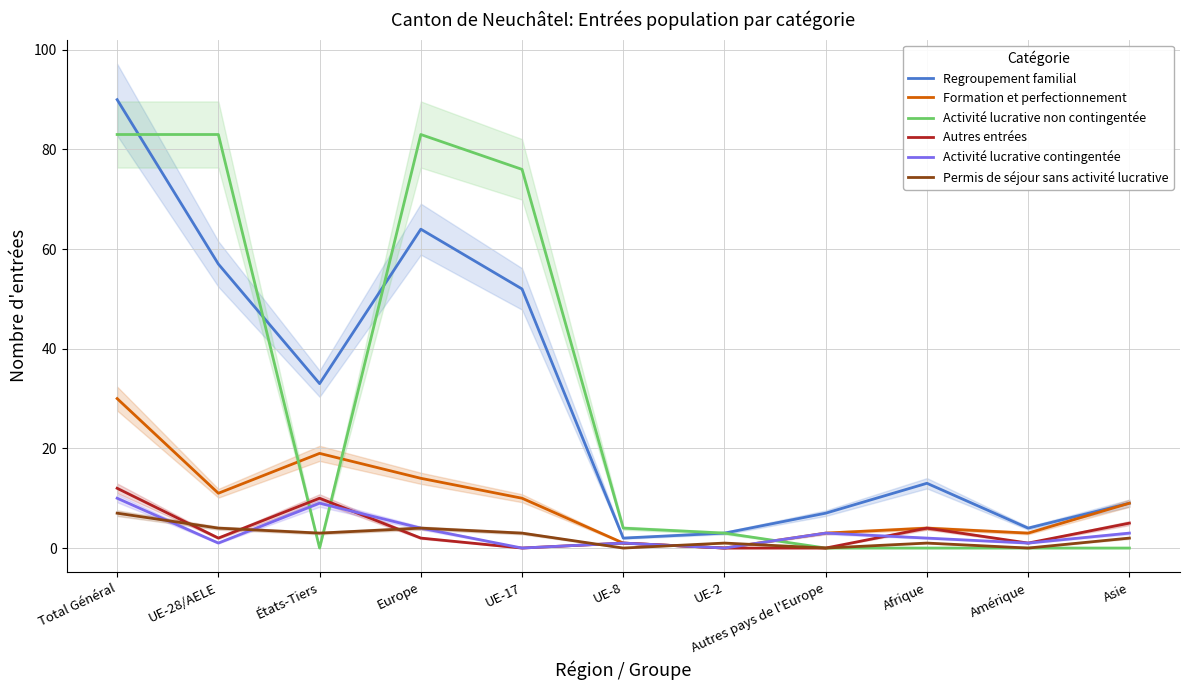

At which category does Autres entrées reach its first local peak?

États-Tiers